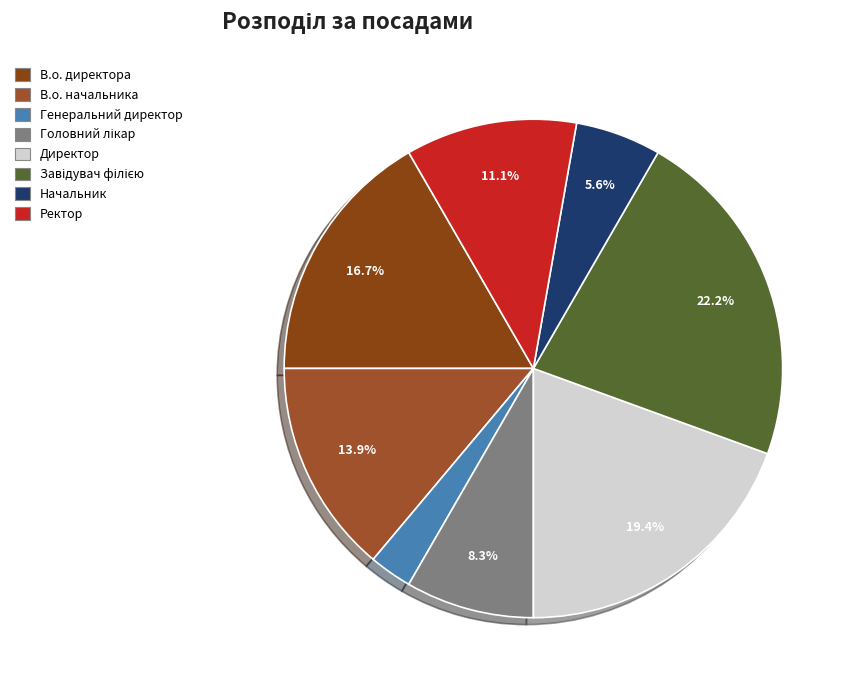

True or false: Начальник accounts for 12% of the total.

False